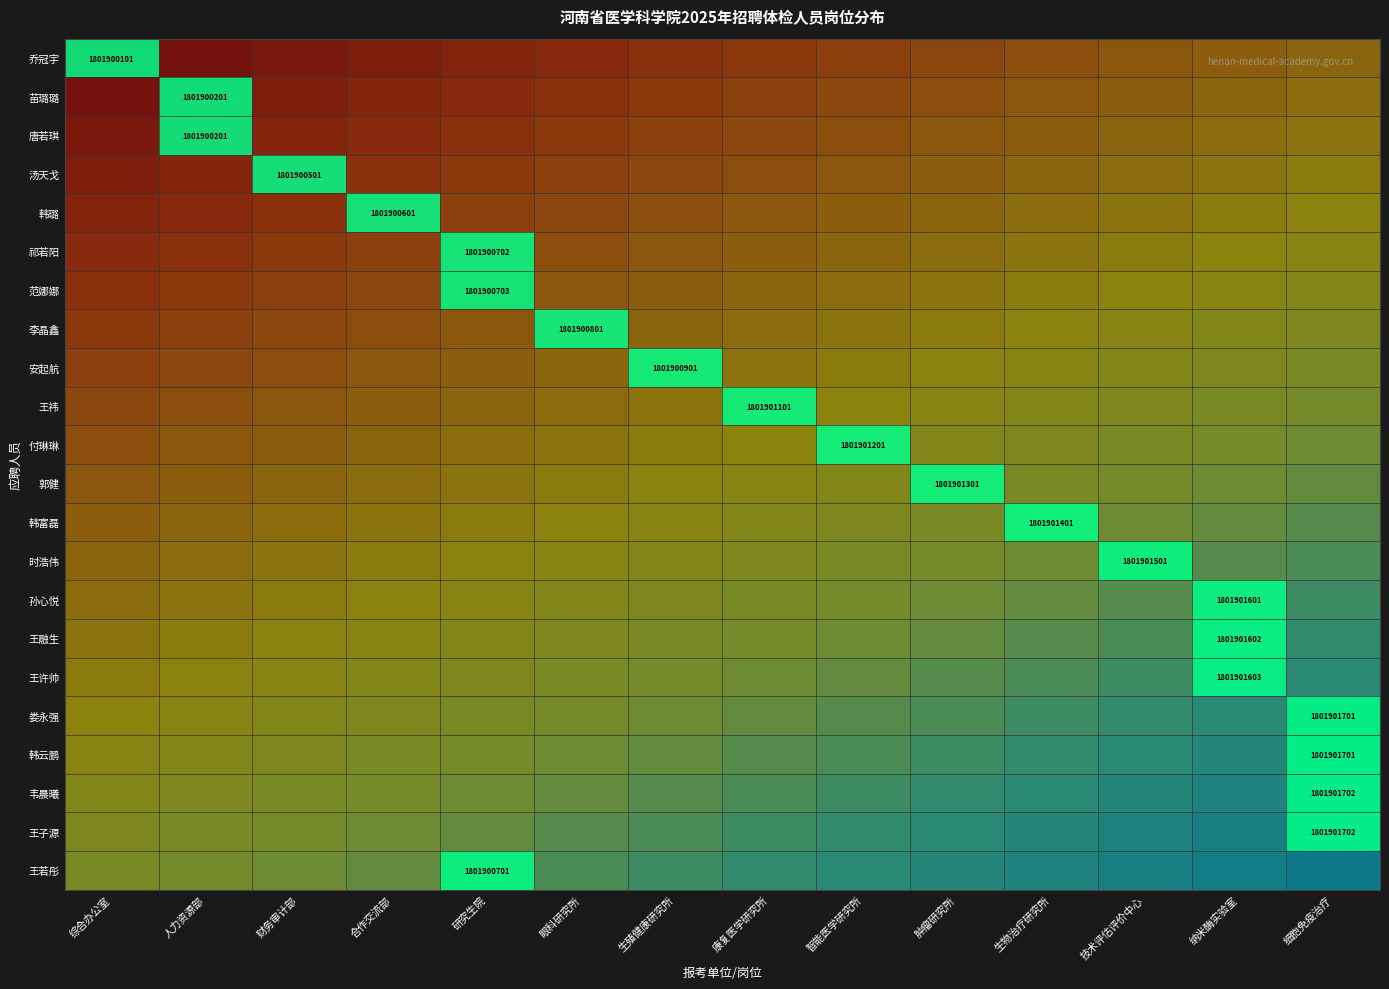

How many data points does each series have?

14